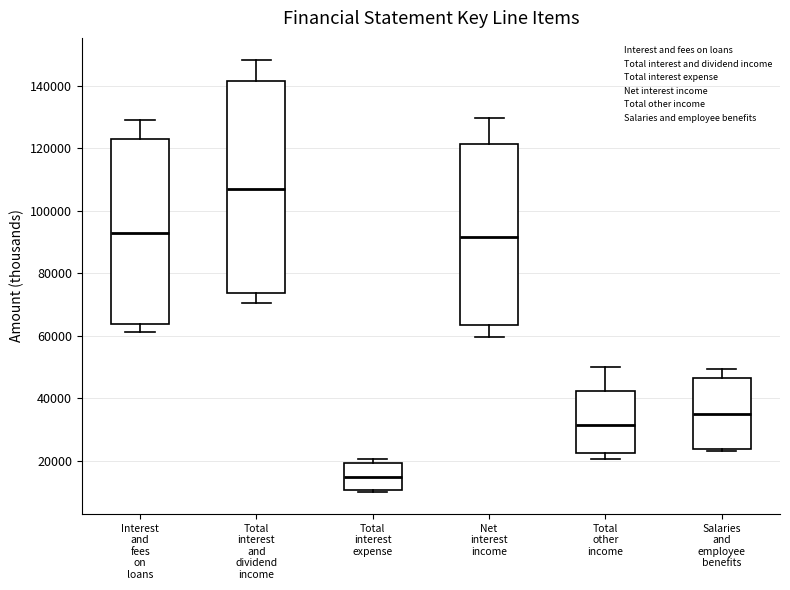

Reading left to right, transcribe this box plot: for each box, give where its median line is, the range the box spans, and where its two whiskers end, as read against the y-axis. The values are not printed on the chart, so give them approximately, as read against the axis.

Interest and fees on loans: median 92000, box 64000 to 124000, whiskers 62000 to 128000
Total interest and dividend income: median 106000, box 74000 to 142000, whiskers 70000 to 148000
Total interest expense: median 14000, box 10000 to 20000, whiskers 10000 to 20000 (just above the box's upper edge)
Net interest income: median 92000, box 64000 to 122000, whiskers 60000 to 130000
Total other income: median 32000, box 22000 to 42000, whiskers 20000 to 50000
Salaries and employee benefits: median 34000, box 24000 to 46000, whiskers 24000 (just below the box's lower edge) to 50000